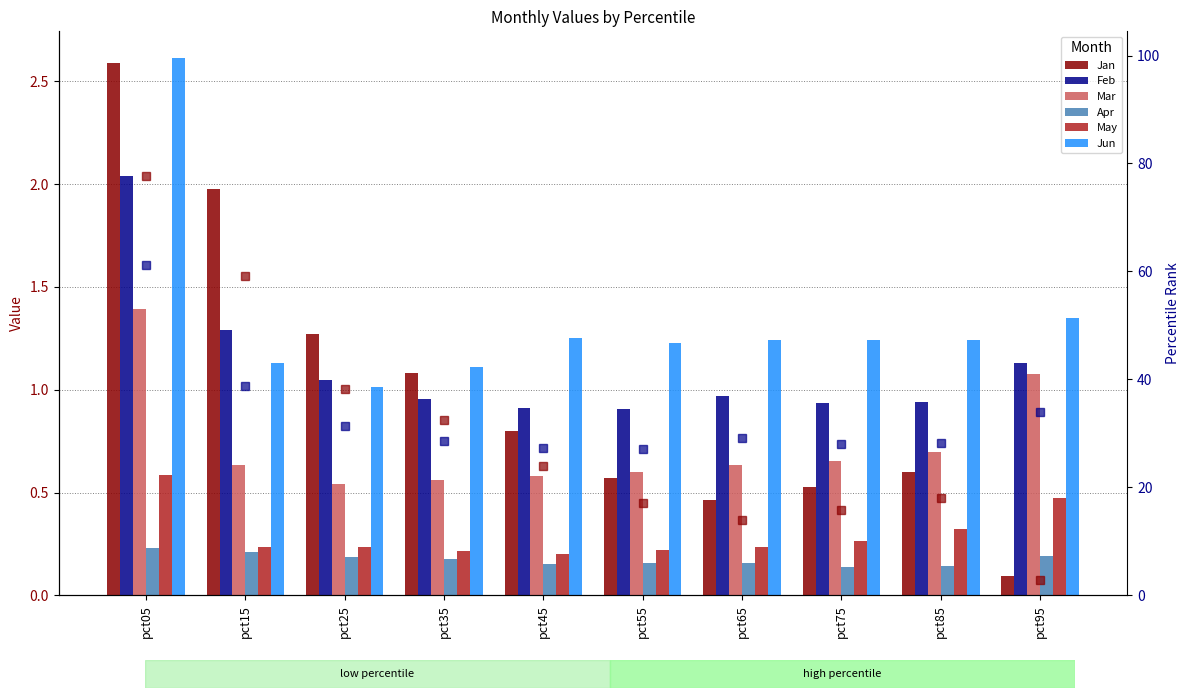

What is the value of the Jun bar at the 10th from the left?

1.3